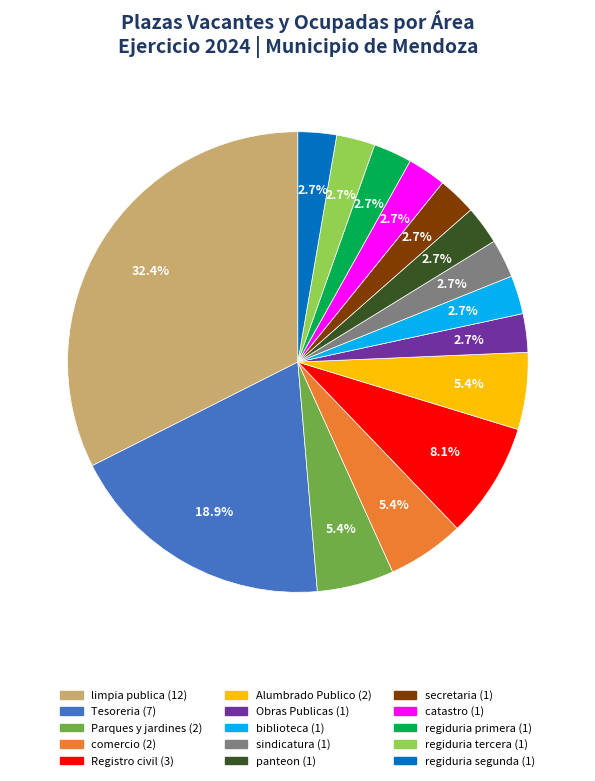

To the nearest percent, what percentage of the pie is Obras Publicas?

3%